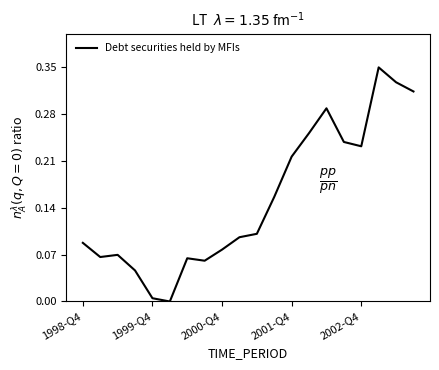

Does the chart display data point markers on the line(s)?

No